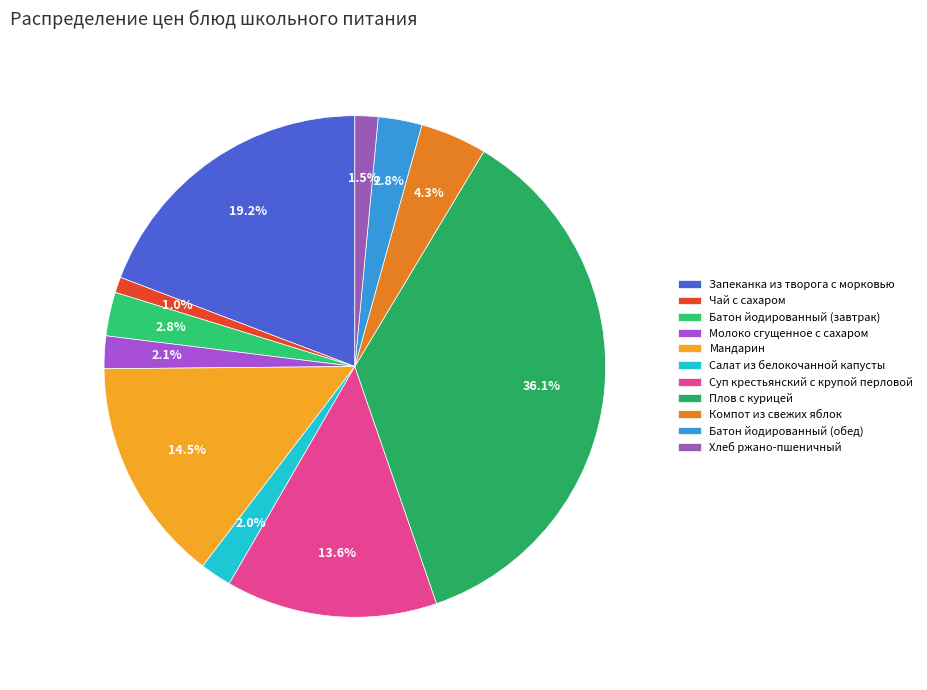

Combined, what portion of the pie is Молоко сгущенное с сахаром and Суп крестьянский с крупой перловой?

15.7%